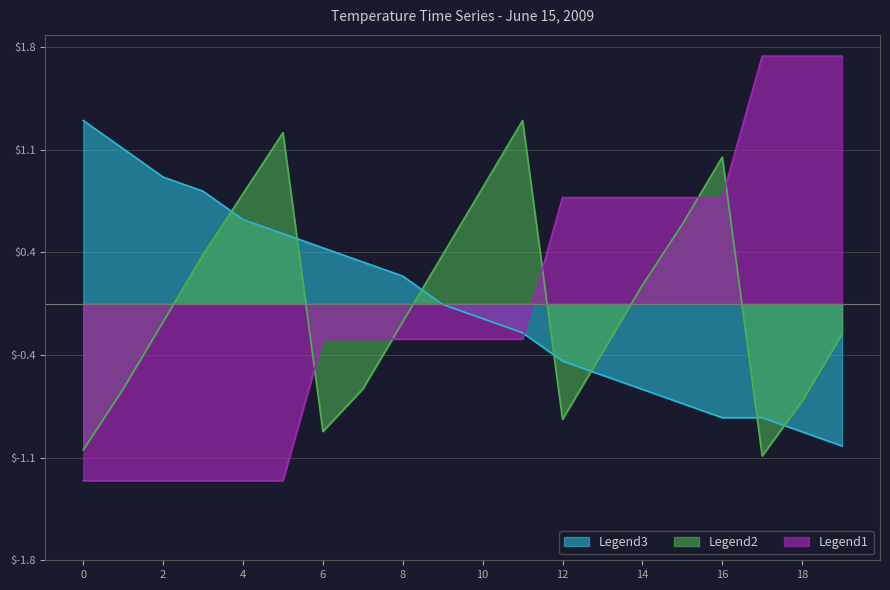

At which label does Minute_centered first exceed 0?

3